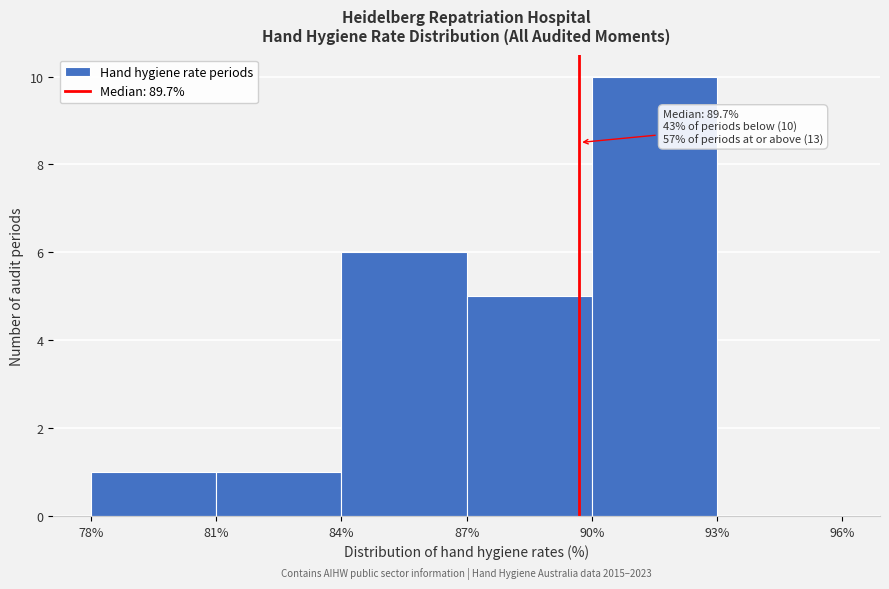

Over which range of the x-axis is the bar tallest?

90% to 93%